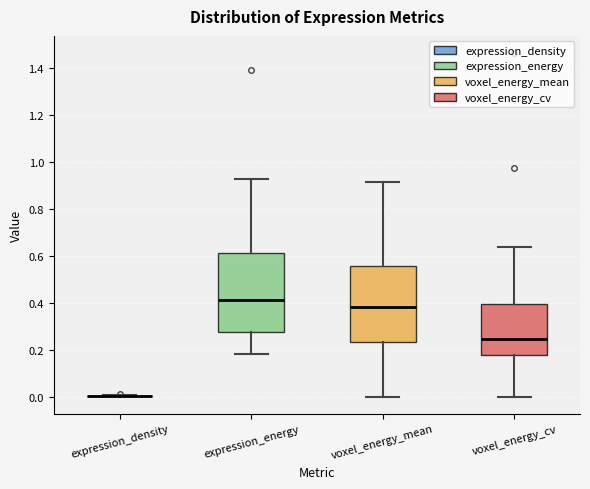

Reading left to right, transcribe this box plot: for each box, give where its median line is, the range the box spans, and where its two whiskers end, as read against the y-axis. The values are not printed on the chart, so give them approximately, as read against the axis.

expression_density: box collapsed to a line at 0.00, whiskers 0.00 to 0.00
expression_energy: median 0.40, box 0.28 to 0.62, whiskers 0.18 to 0.92
voxel_energy_mean: median 0.38, box 0.24 to 0.56, whiskers 0.00 to 0.92
voxel_energy_cv: median 0.24, box 0.18 to 0.40, whiskers 0.00 to 0.64